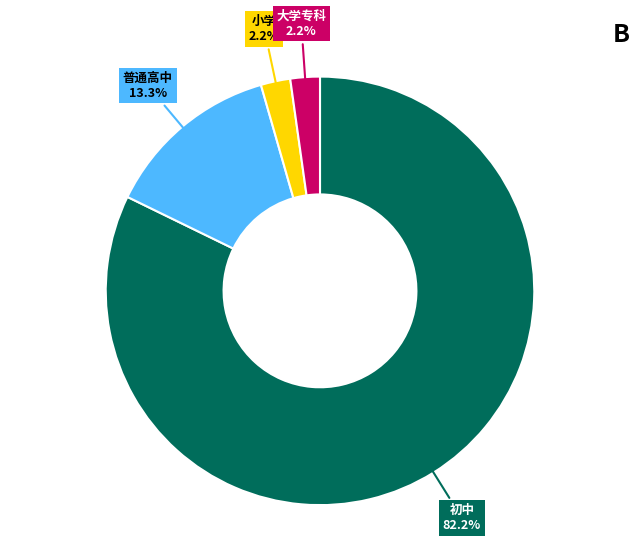

What is the largest slice in the pie chart?

初中